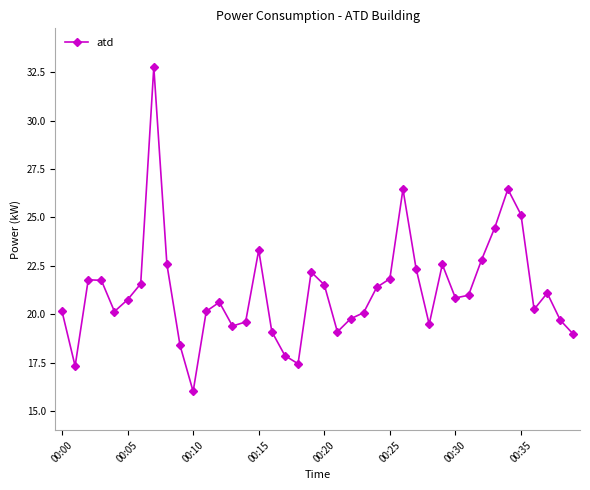

What is the value of the 38th point from the left?

21.1